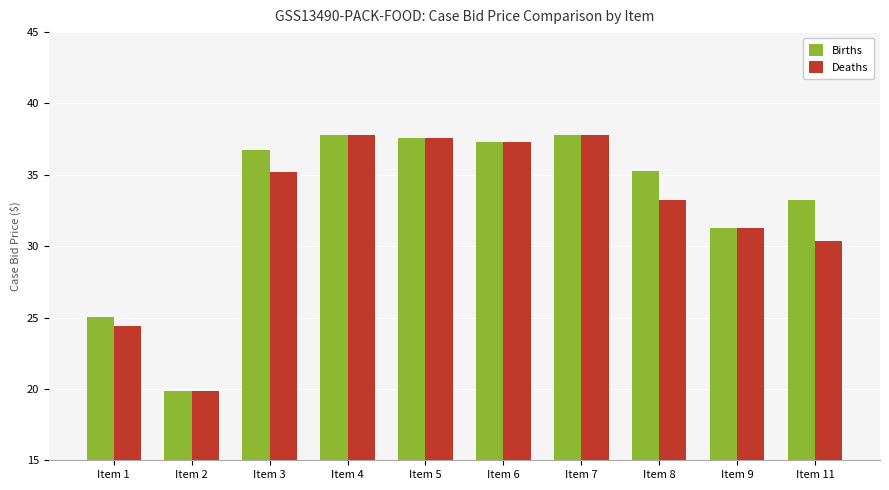

Between Item 3 and Item 9, which series saw the biggest shift?

Births